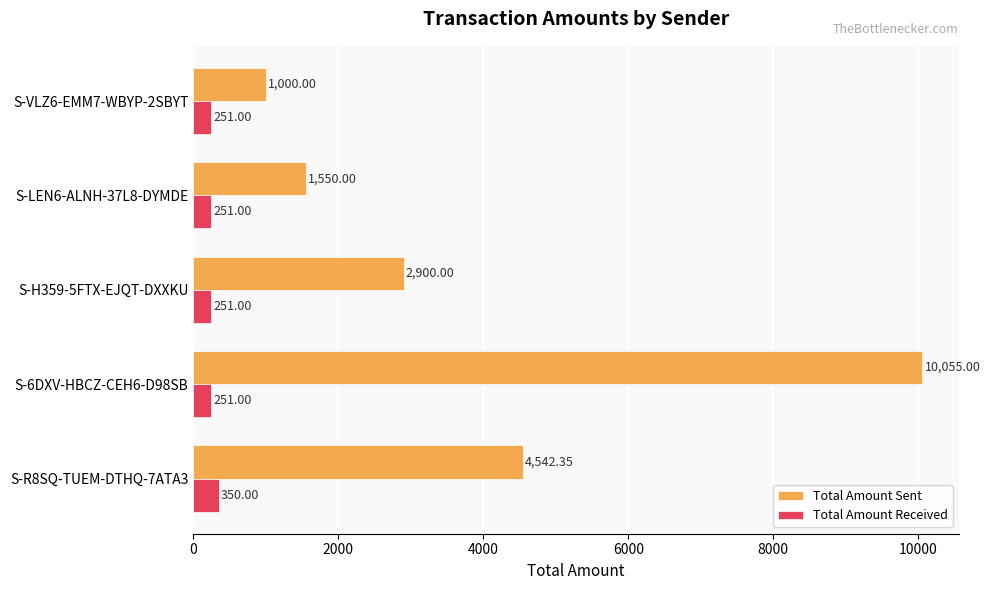

What is the sum of all Total Amount Received values?

1354.0